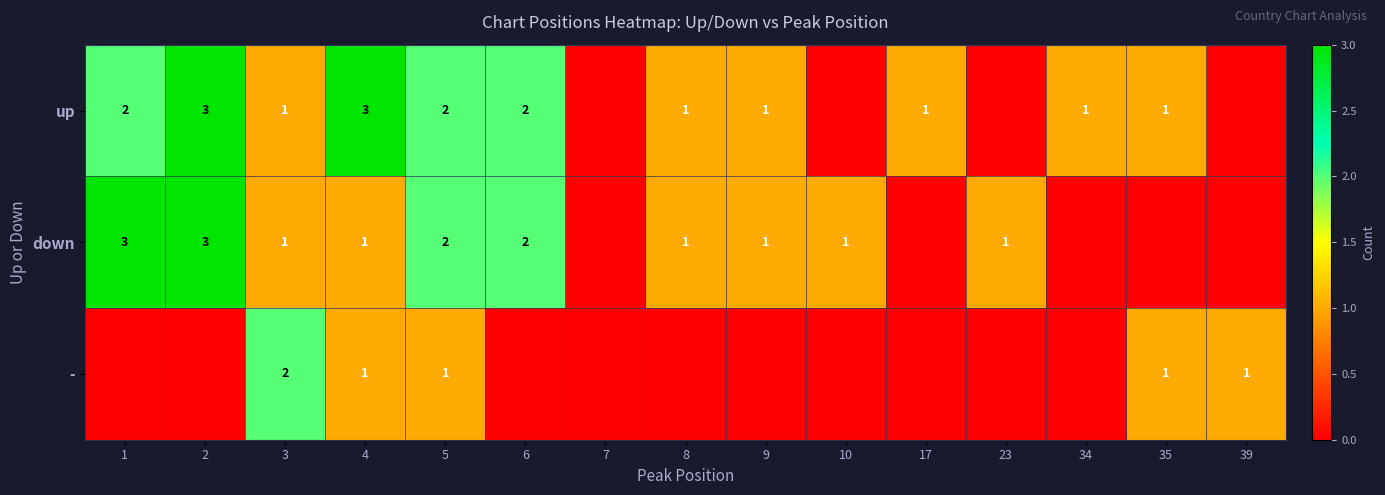

At which category is the sum across all series the highest?

2